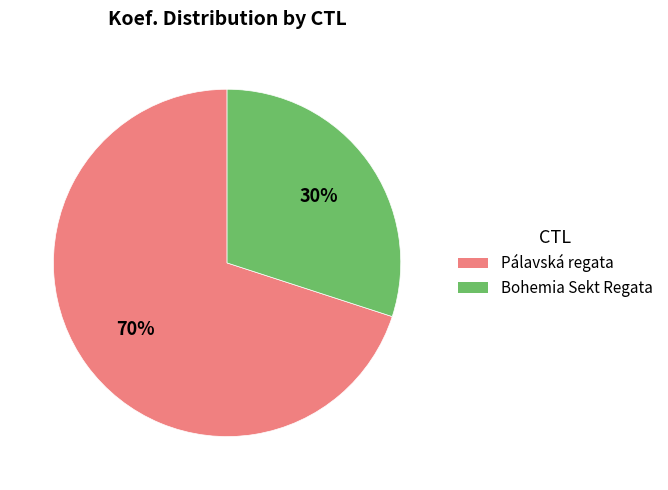

Does any single category account for the majority?

Yes